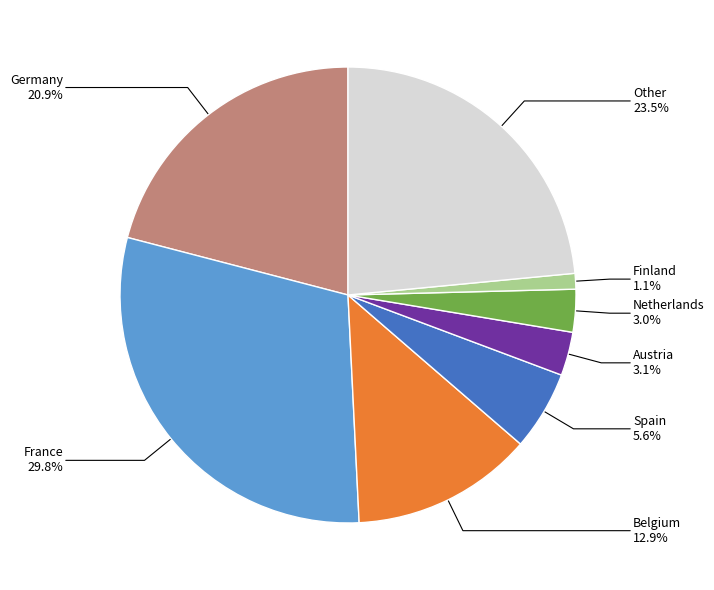

How many segments does this pie chart have?

8